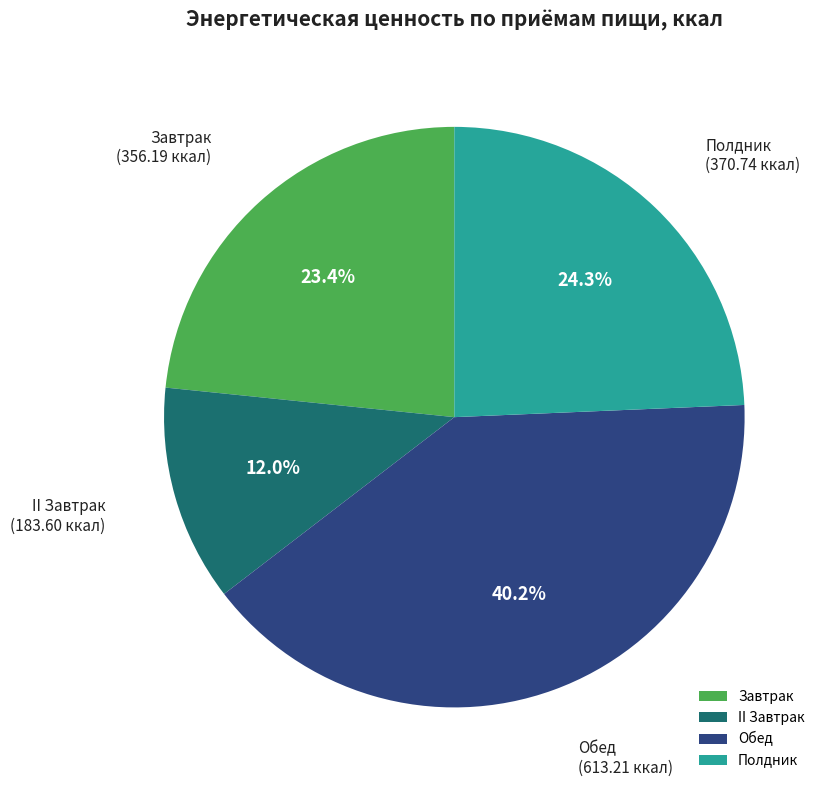

Which category has the biggest portion of the pie?

Обед